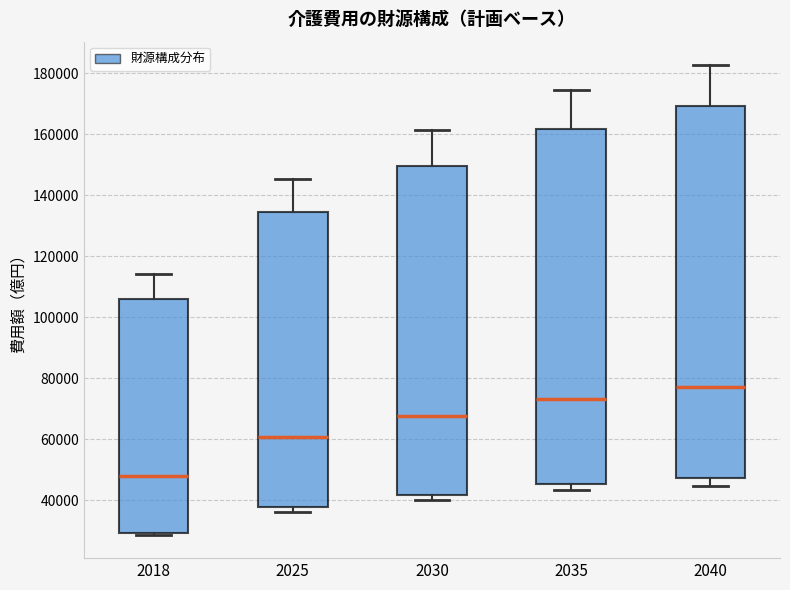

Reading left to right, read every box against the y-axis: the position of its median line, the range the box covers, and the ends of its whiskers. The values are not printed on the chart, so give them approximately, as read against the axis.

2018: median 48000, box 30000 to 106000, whiskers 28000 to 114000
2025: median 60000, box 38000 to 134000, whiskers 36000 to 146000
2030: median 68000, box 42000 to 150000, whiskers 40000 to 162000
2035: median 74000, box 46000 to 162000, whiskers 44000 to 174000
2040: median 78000, box 48000 to 170000, whiskers 44000 to 182000